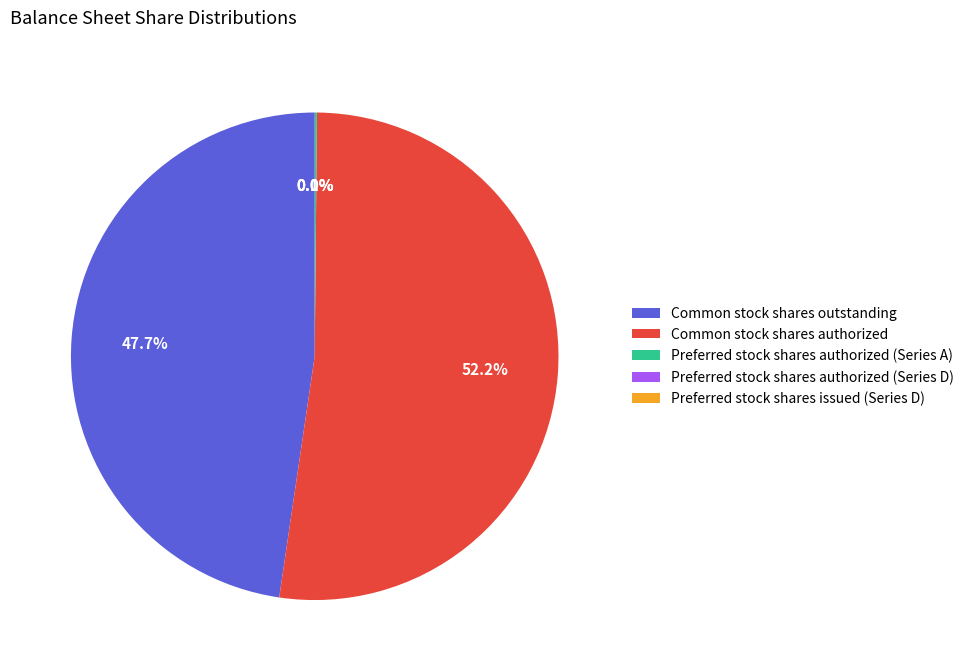

What is the ratio of the value at Common stock shares outstanding to the value at Common stock shares authorized?

0.9